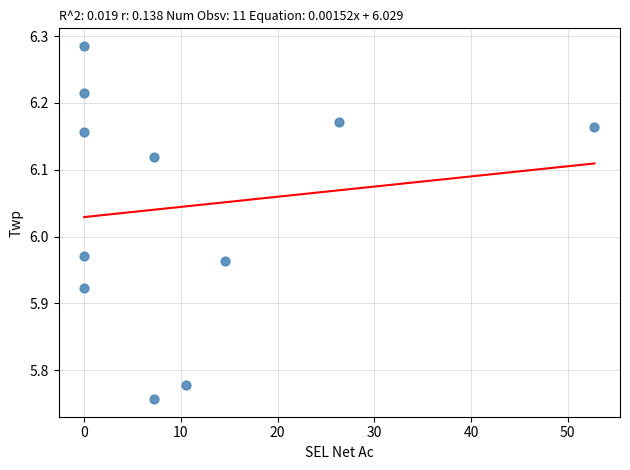

What is the range of Y values (max minus min)?

0.5